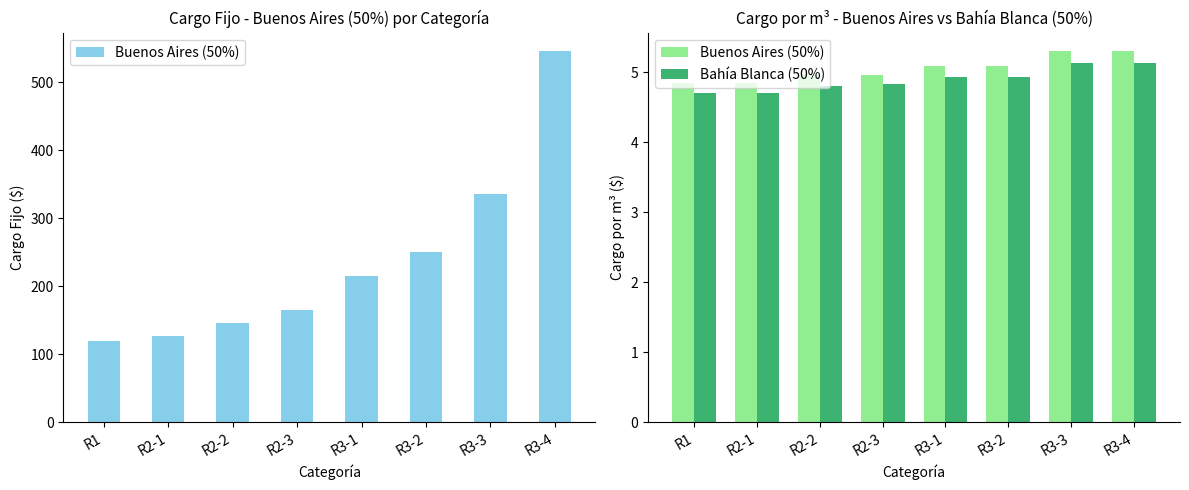

Reading left to right, what are all the values shown in this chart?

Buenos Aires (50%): 4.8	4.8	5.0	5.0	5.1	5.1	5.3	5.3
Bahía Blanca (50%): 4.7	4.7	4.8	4.8	4.9	4.9	5.1	5.1